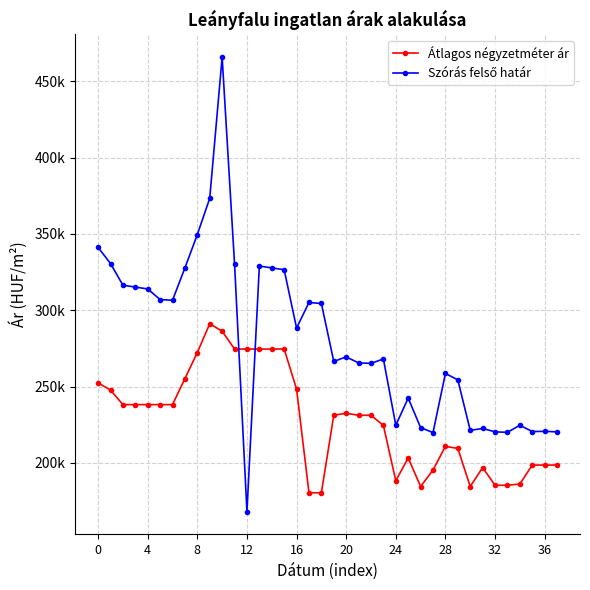

Is this an area chart (filled region under the line)?

No